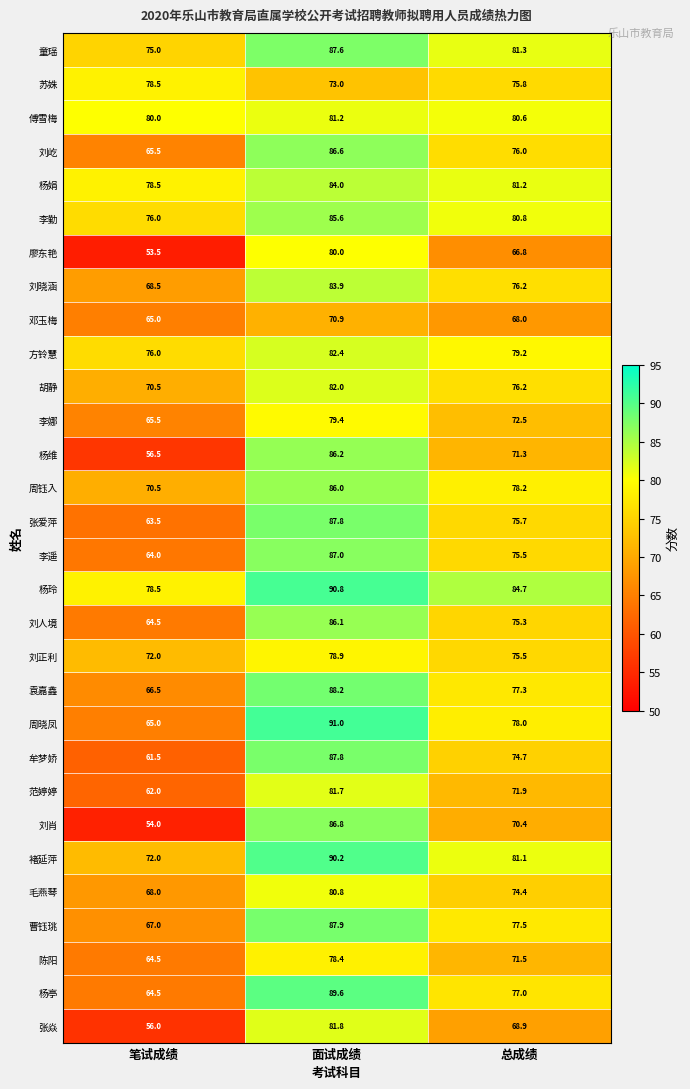

At how many categories does at least one series exceed 90?

1